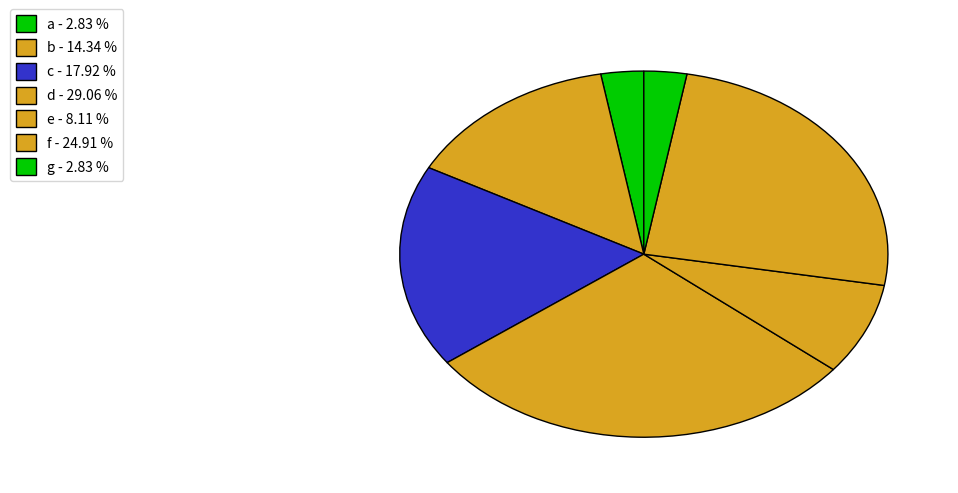

Do d and c together represent more than half of the pie?

No